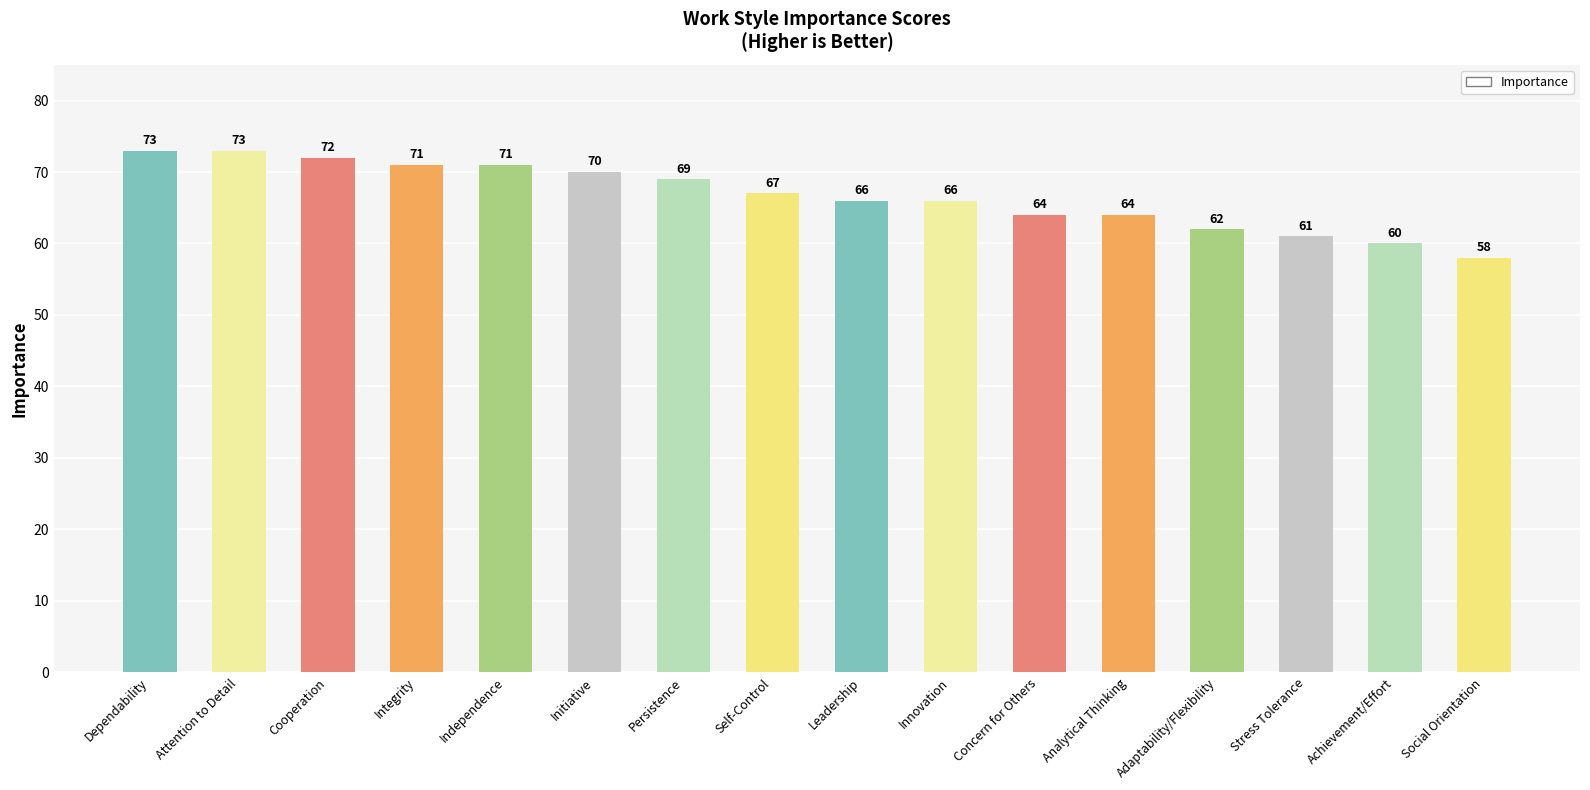

How many data points are less than 67?

8